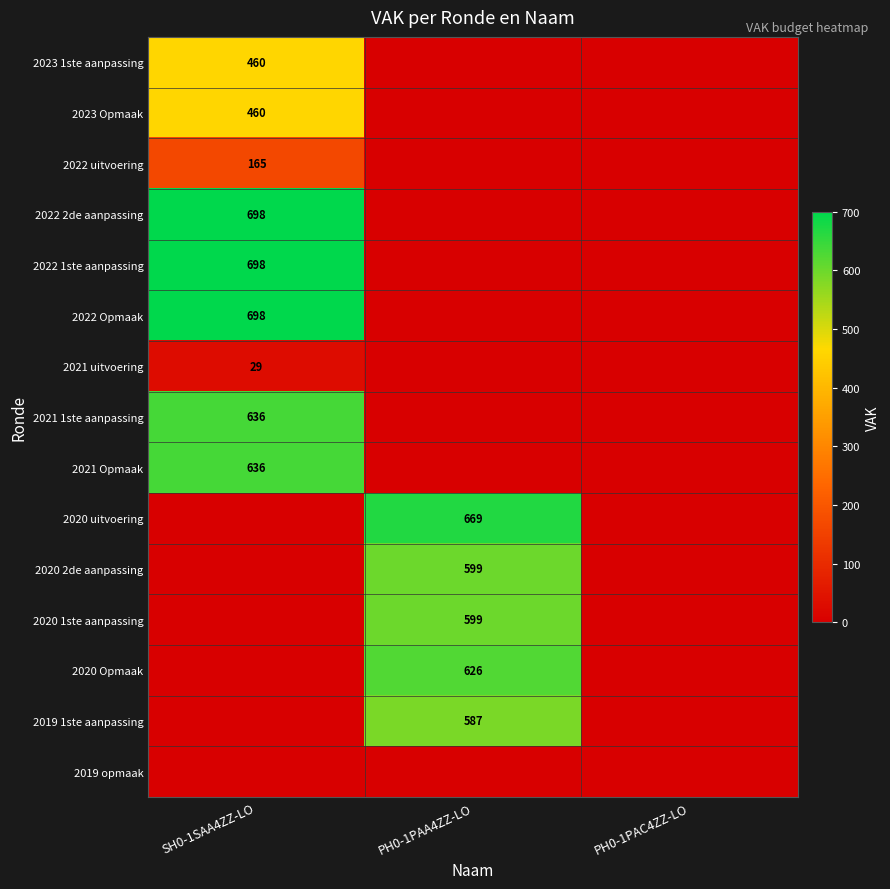

The 2022 2de aanpassing series shows 698 at SH0-1SAA4ZZ-LO. True or false?

True